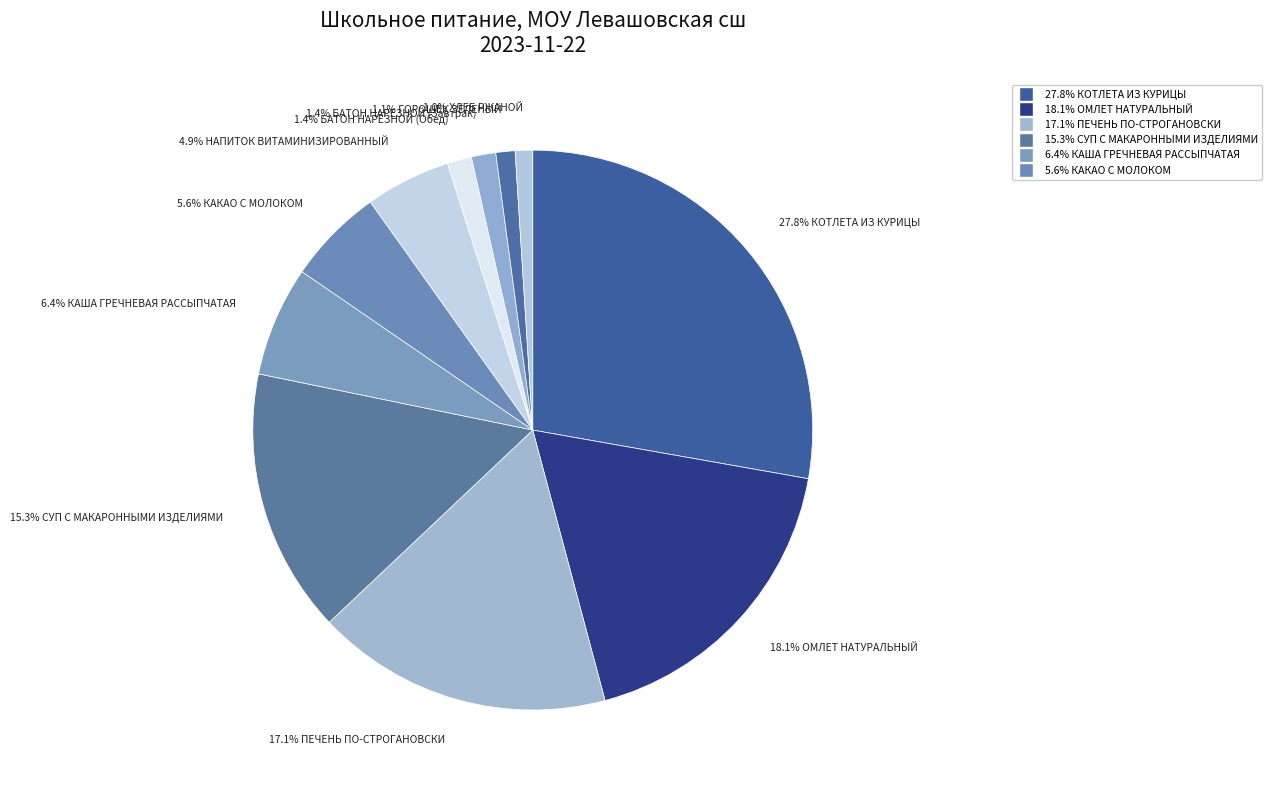

What is the smallest slice in the pie chart?

ХЛЕБ РЖАНОЙ